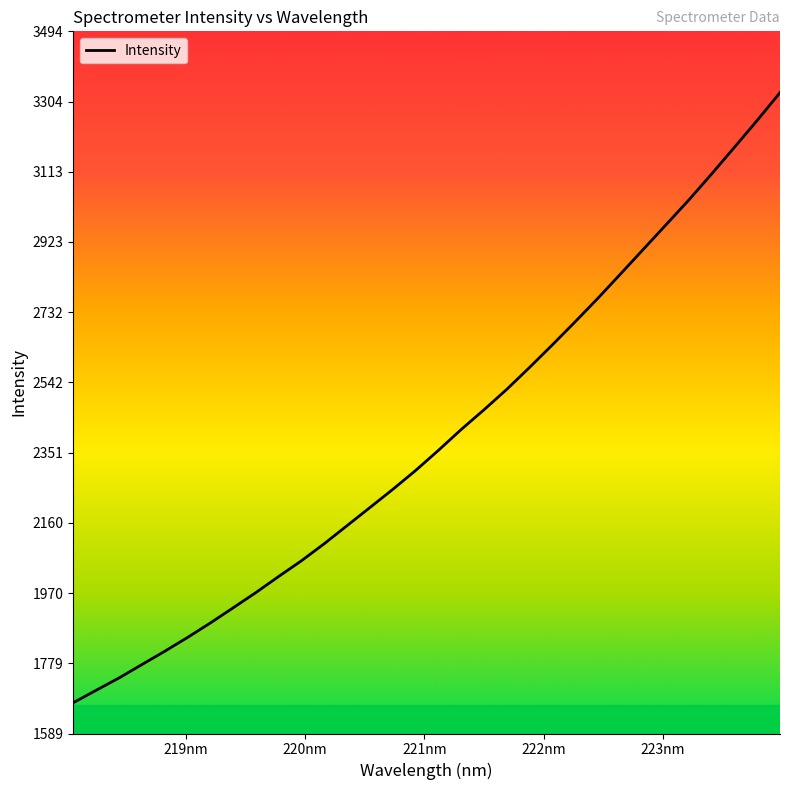

What is the greatest value displayed?

3327.9